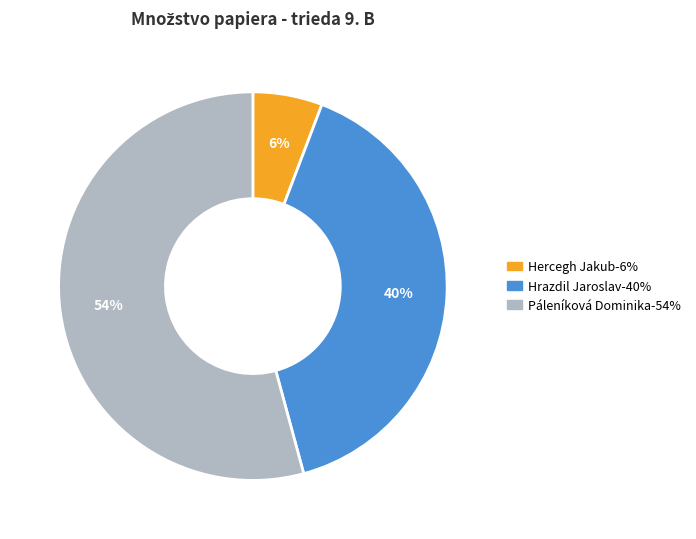

To the nearest percent, what percentage of the pie is Hrazdil Jaroslav?

40%